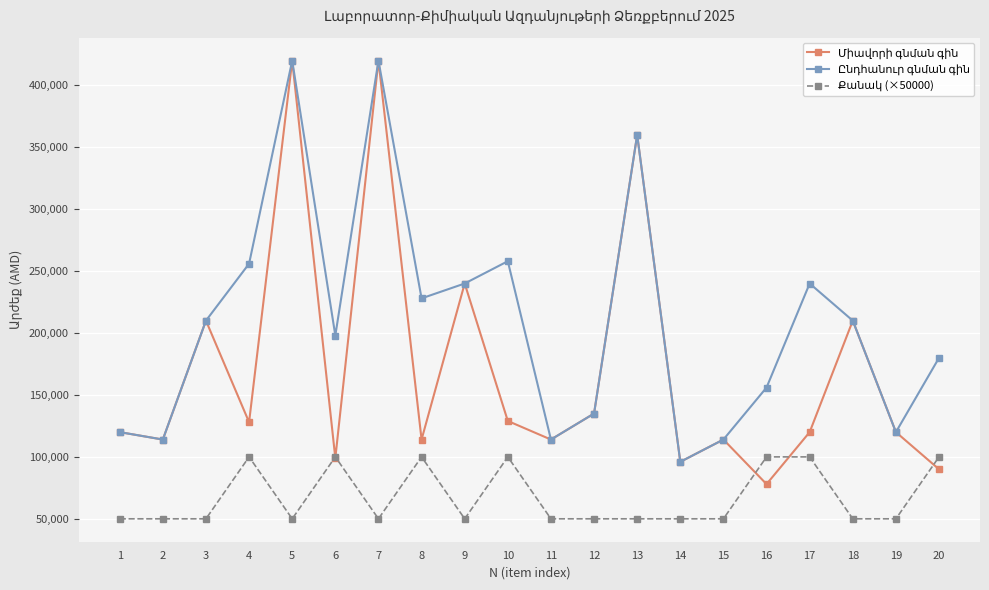

What is the greatest value displayed?

420000